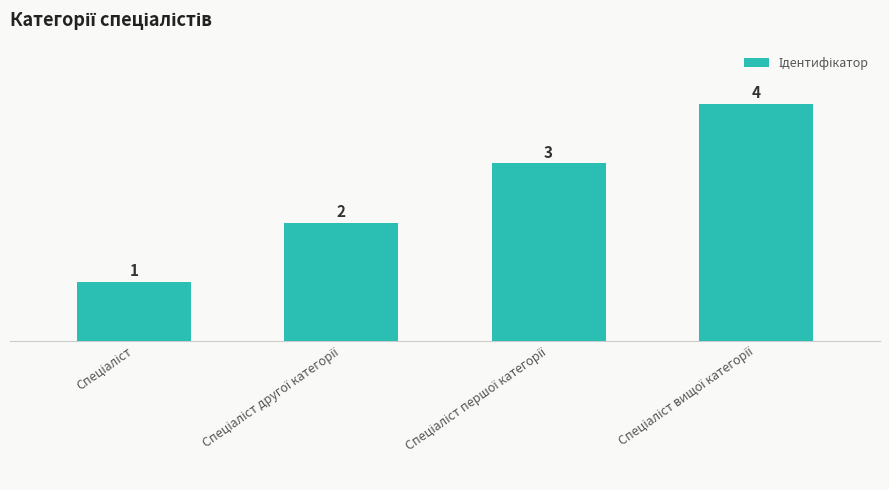

Does the chart contain any negative values?

No